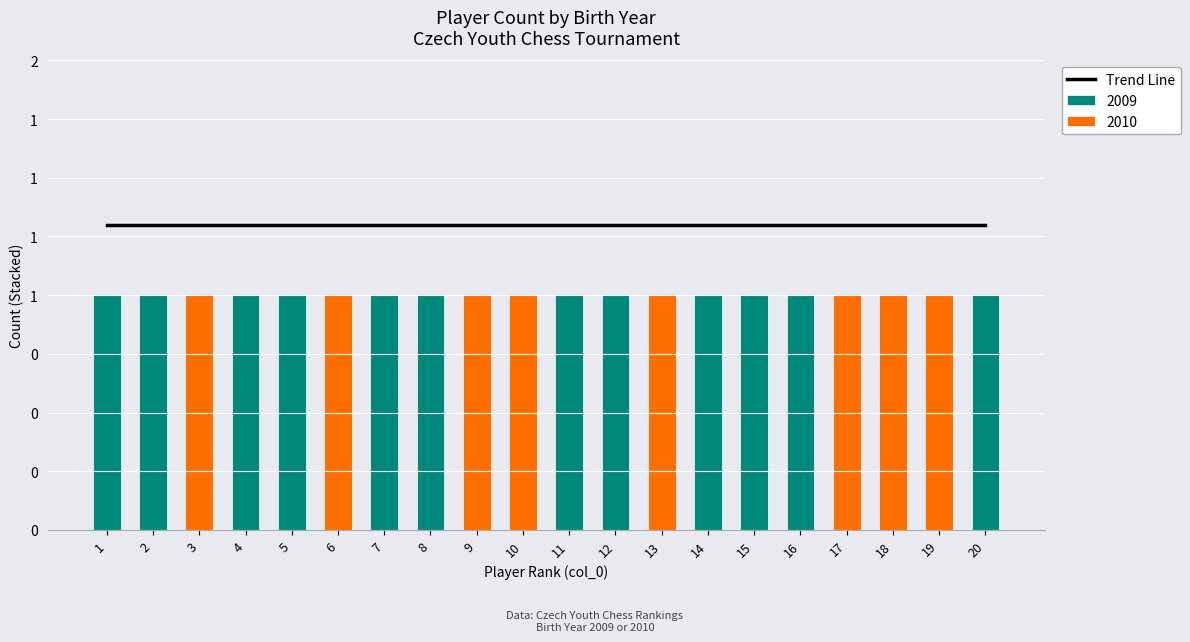

Is the value of 2009 at 2 greater than the value of 2010 at 13?

No